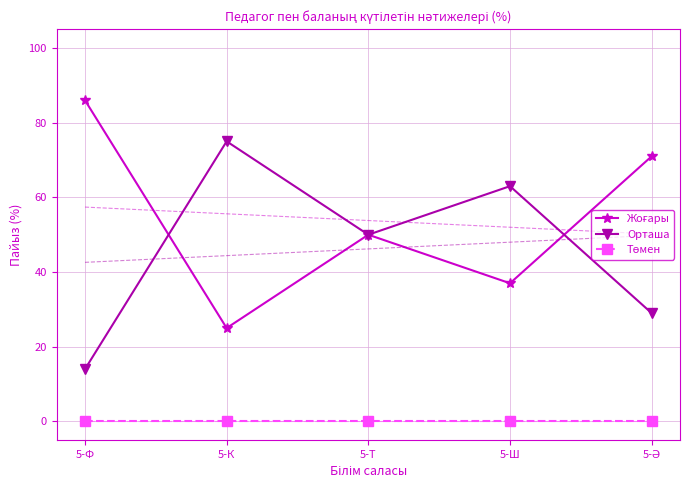

Rank the categories by Төмен value from highest to lowest.

5-Ф, 5-К, 5-Т, 5-Ш, 5-Ә